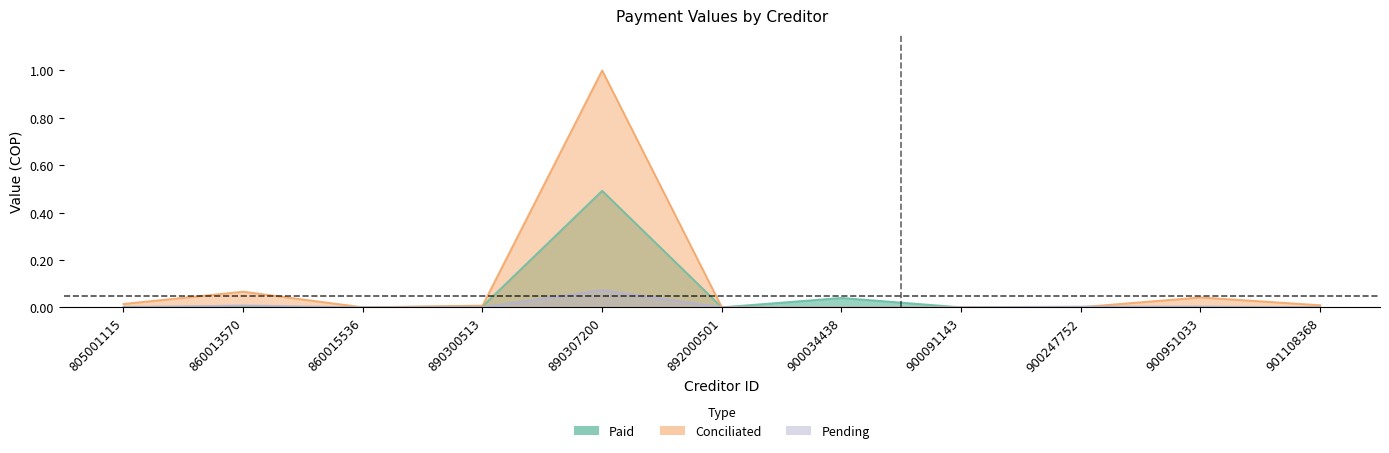

Reading left to right, transcribe all the data shown in this chart.

valorPagado: 805001115=0.0	860013570=0.0	860015536=0.0	890300513=0.0	890307200=0.5	892000501=0.0	900034438=0.0	900091143=0.0	900247752=0.0	900951033=0.0	901108368=0.0
valorConciliado: 805001115=0.0	860013570=0.1	860015536=0.0	890300513=0.0	890307200=1.0	892000501=0.0	900034438=0.0	900091143=0.0	900247752=0.0	900951033=0.0	901108368=0.0
valorPendiente: 805001115=0.0	860013570=0.0	860015536=0.0	890300513=0.0	890307200=0.1	892000501=0.0	900034438=0.0	900091143=0.0	900247752=0.0	900951033=0.0	901108368=0.0